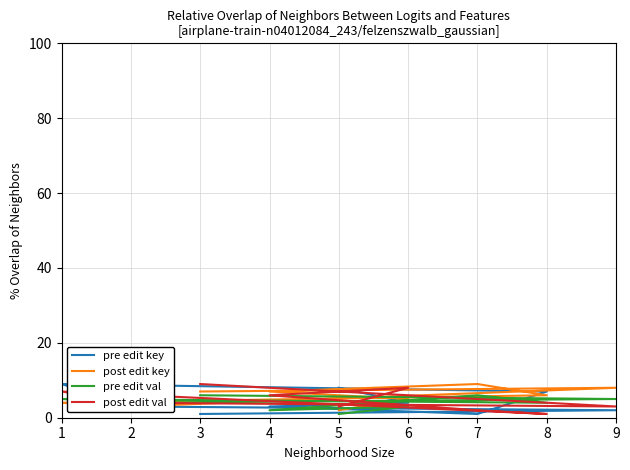

Rank the series by their maximum value, from lowest to highest.

pre edit val, pre edit key, post edit key, post edit val